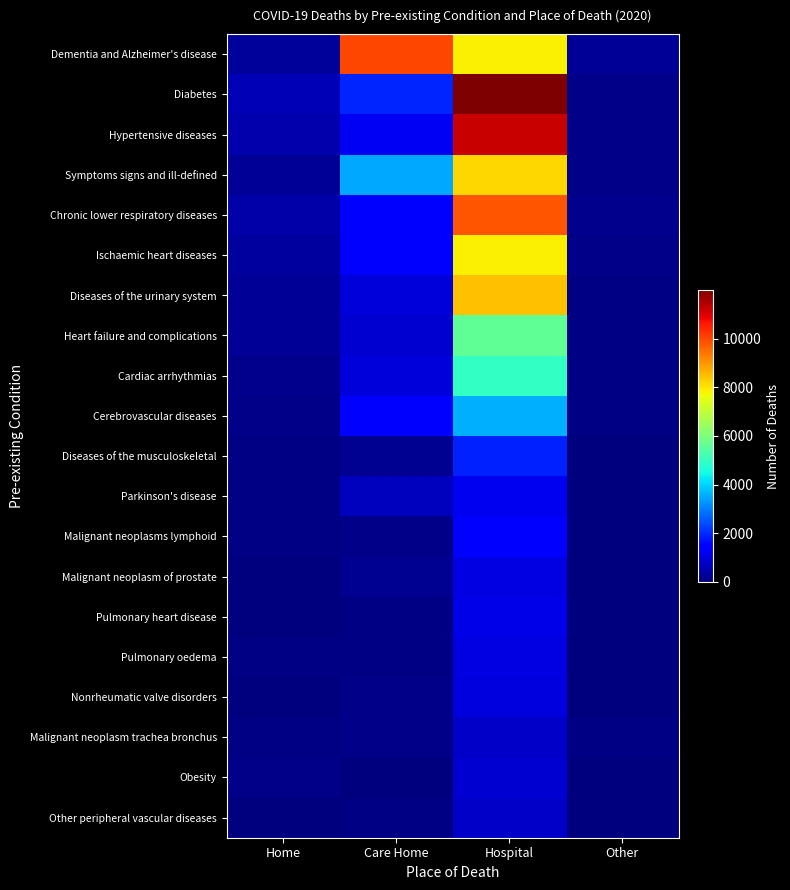

How many data points does each series have?

4